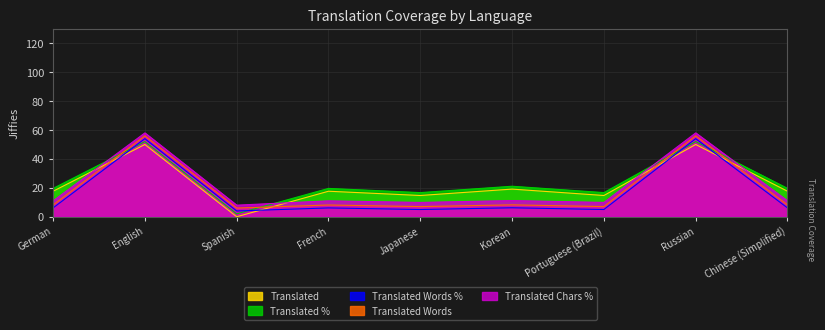

True or false: Translated Chars % has a value of 11.0 at Chinese (Simplified).

True